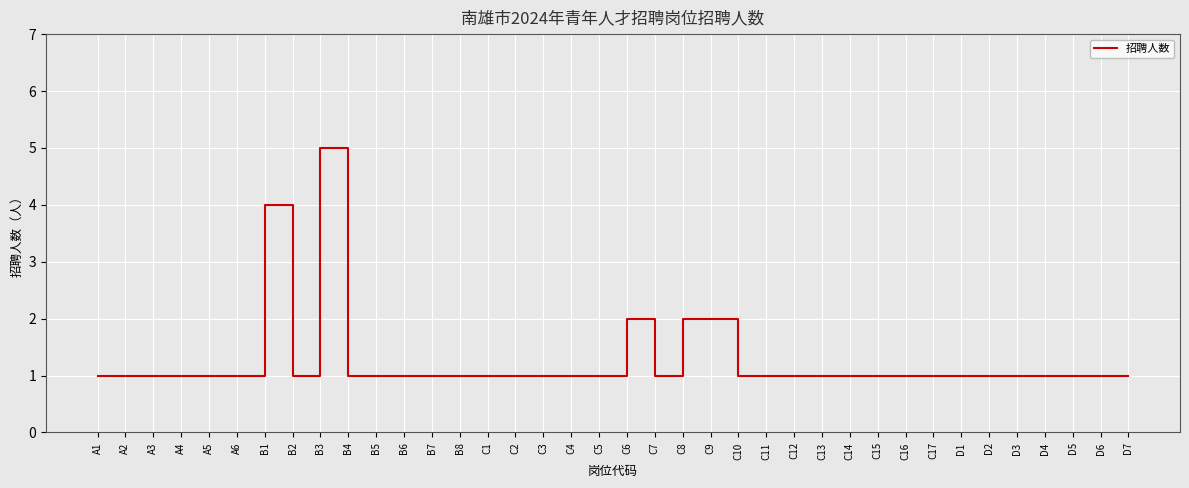

True or false: the data shows 2 at D3.

False